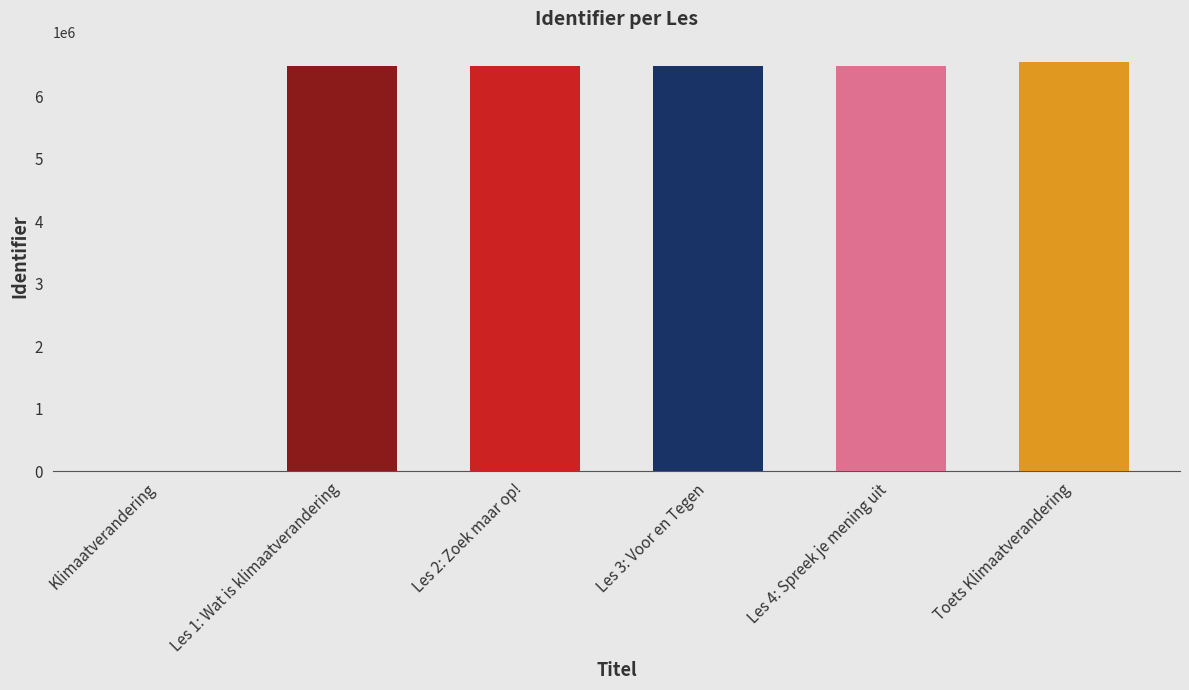

How many positive values are there?

5